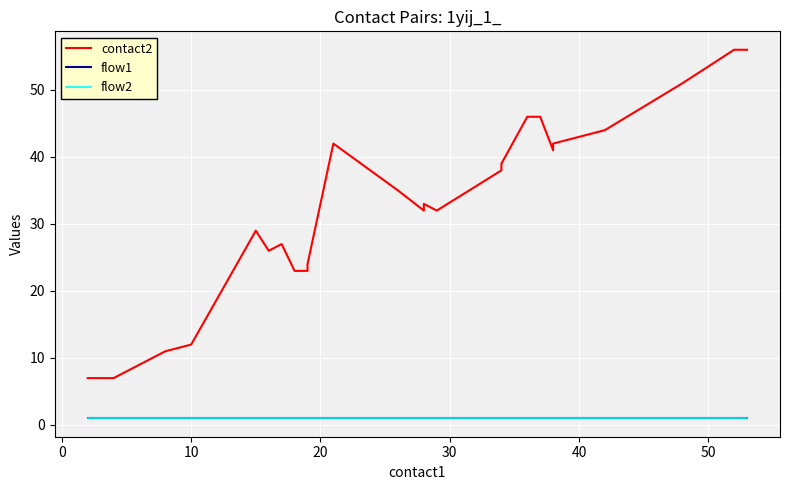

True or false: contact2 and flow2 cross at least once.

False